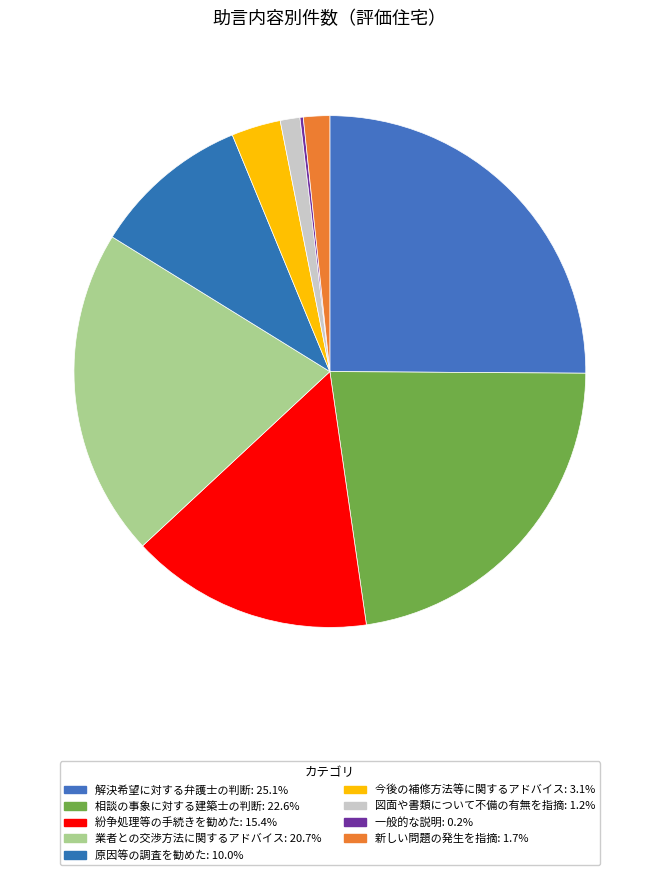

The 業者との交渉方法に関するアドバイス slice represents 21% of the pie. True or false?

True